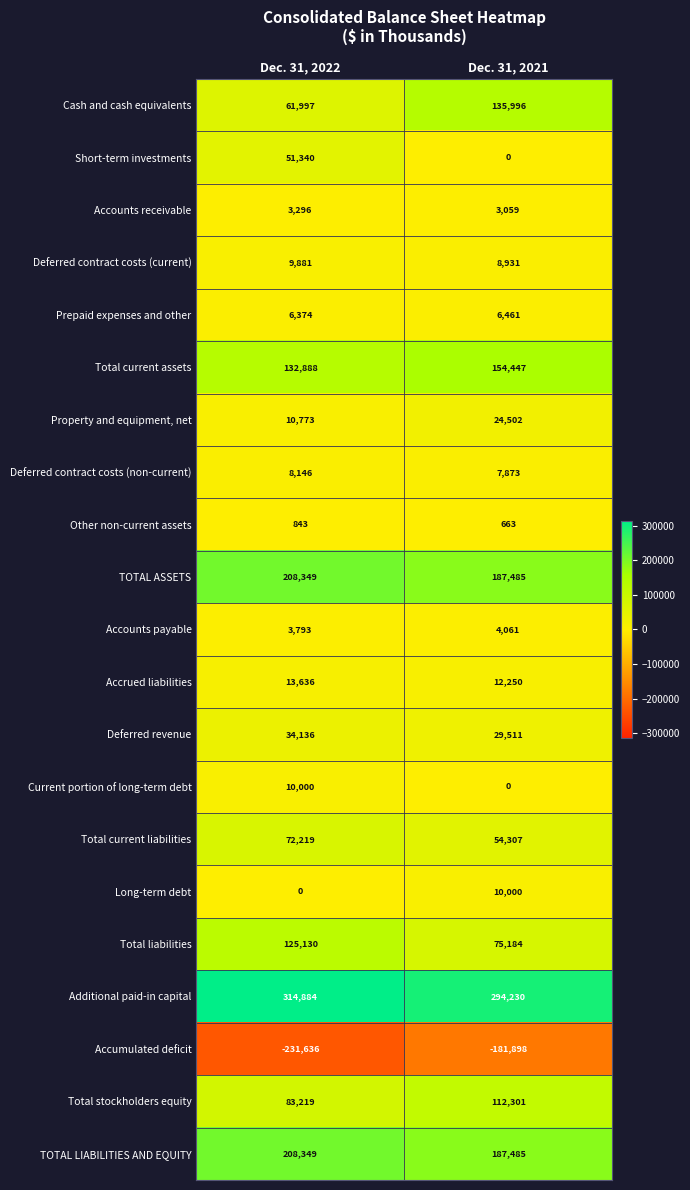

True or false: Accounts payable has a value of 3793 at Dec. 31, 2022.

True